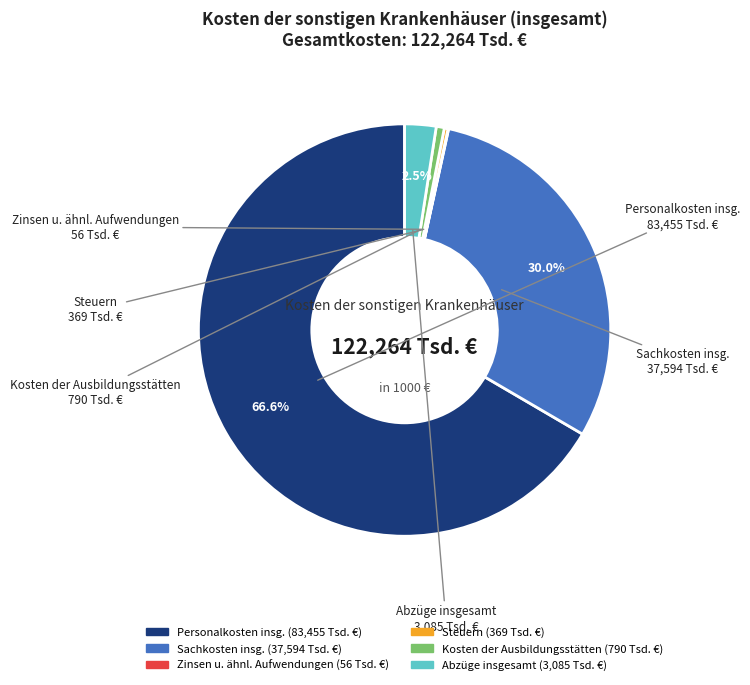

Between Steuern and Abzüge insgesamt, which is larger?

Abzüge insgesamt